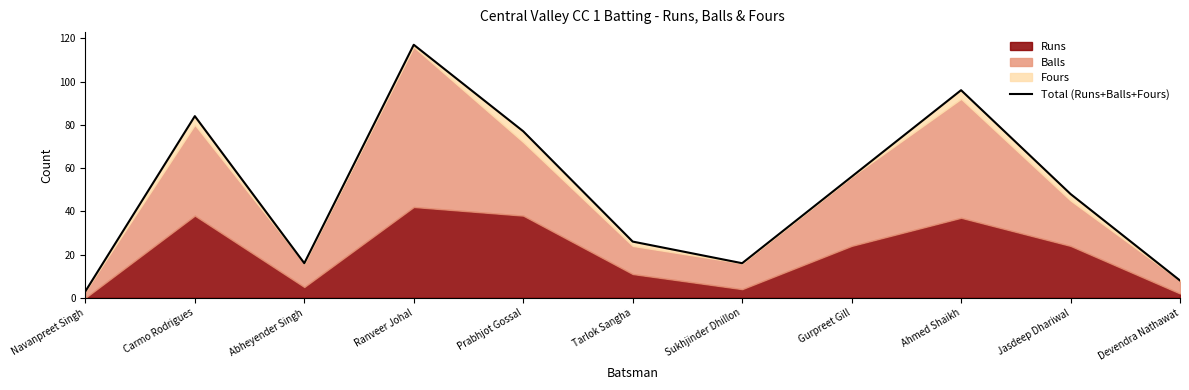

List the labels in order of value, smallest first.

Navanpreet Singh, Devendra Nathawat, Abheyender Singh, Sukhjinder Dhillon, Tarlok Sangha, Jasdeep Dhariwal, Gurpreet Gill, Prabhjot Gossal, Carmo Rodrigues, Ahmed Shaikh, Ranveer Johal